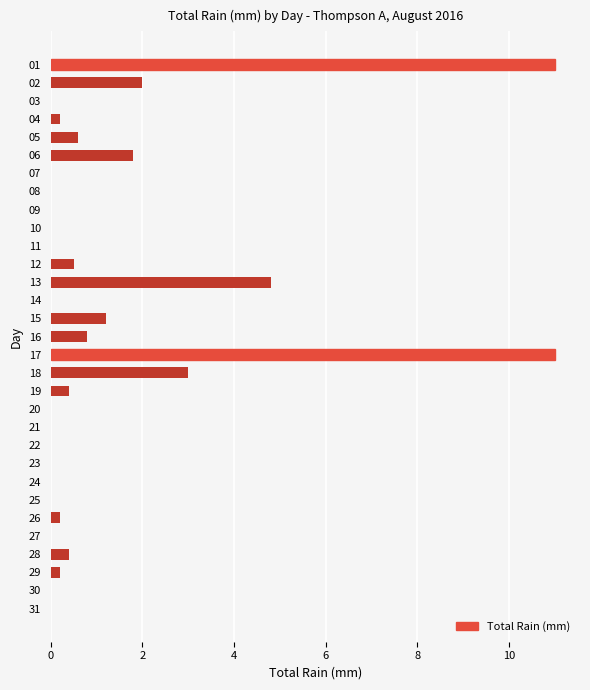

What is the greatest value displayed?

11.0